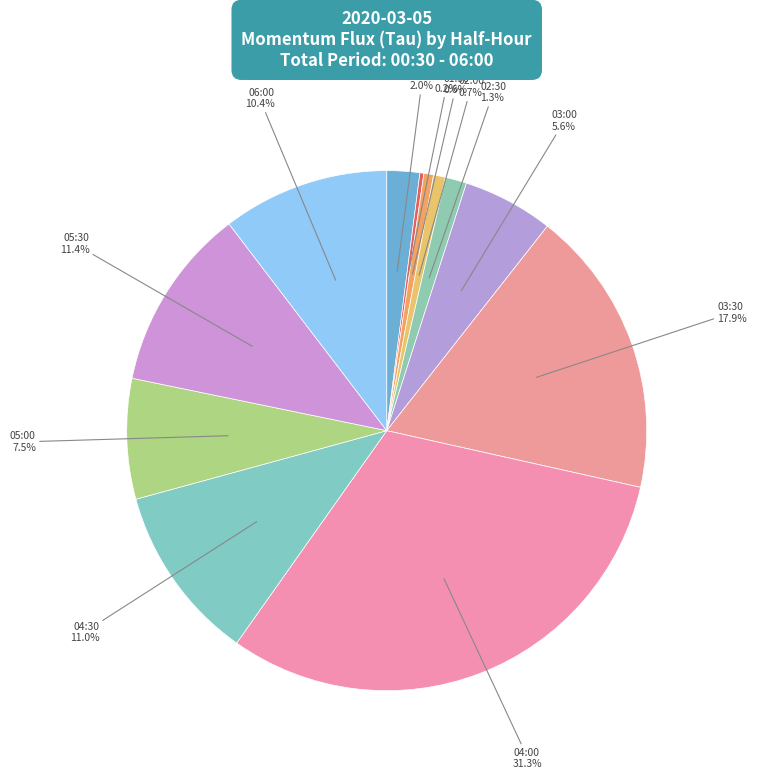

Which category has the smallest portion of the pie?

01:00